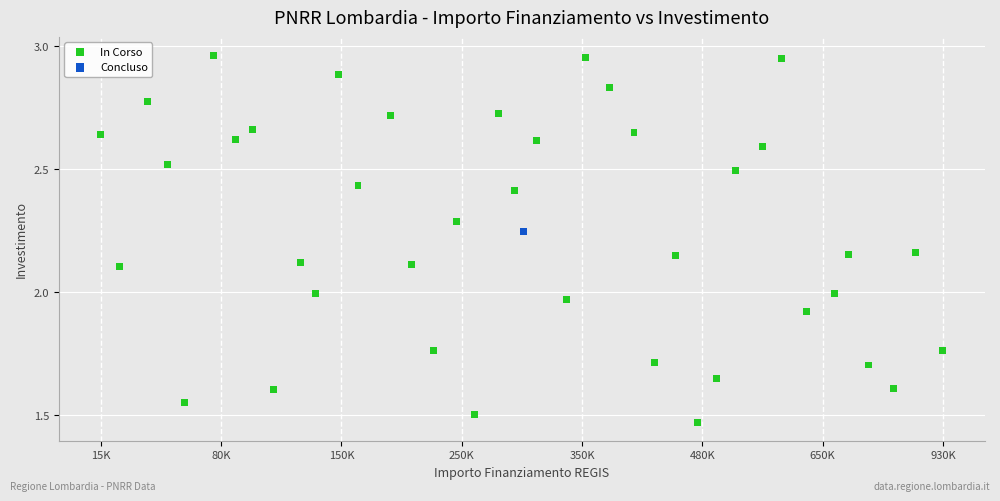

What are all the series names shown in the legend?

In Corso, Concluso